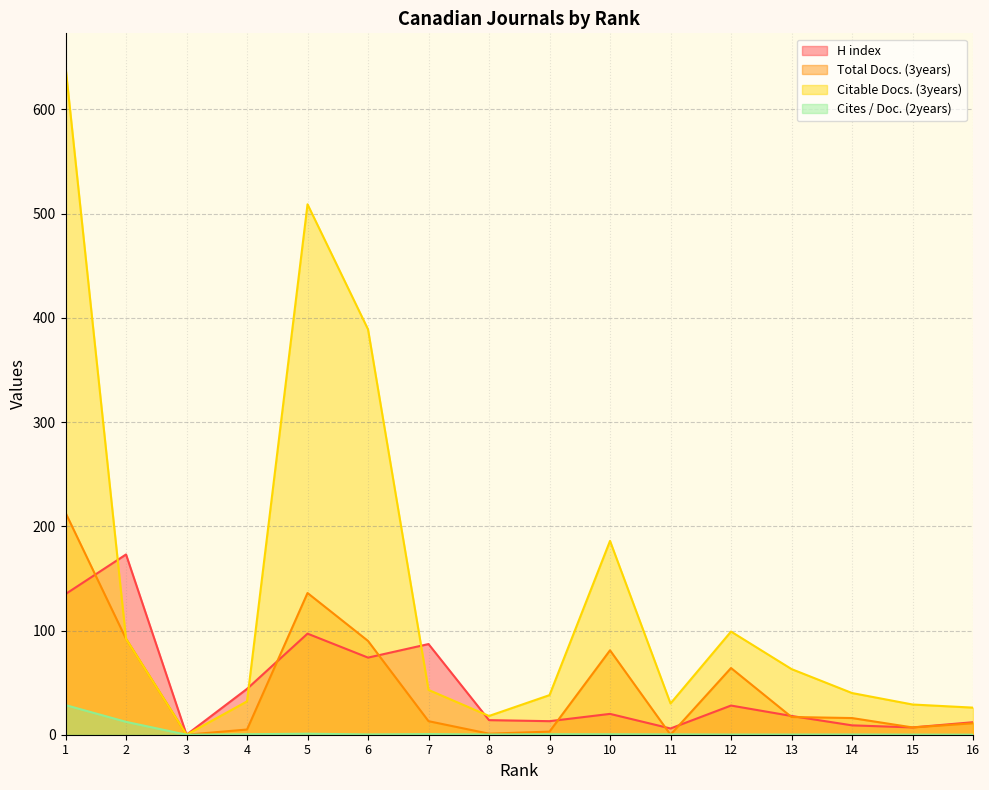

The value of Total Docs. (3years) at 14 is 16.0. True or false?

True